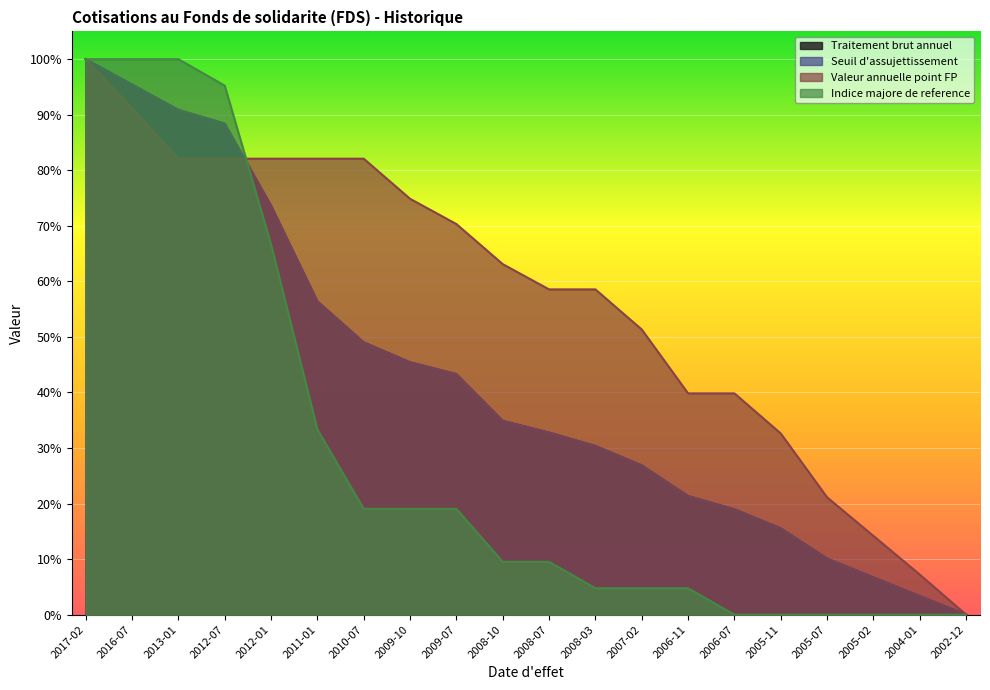

How many distinct data groups are displayed?

4